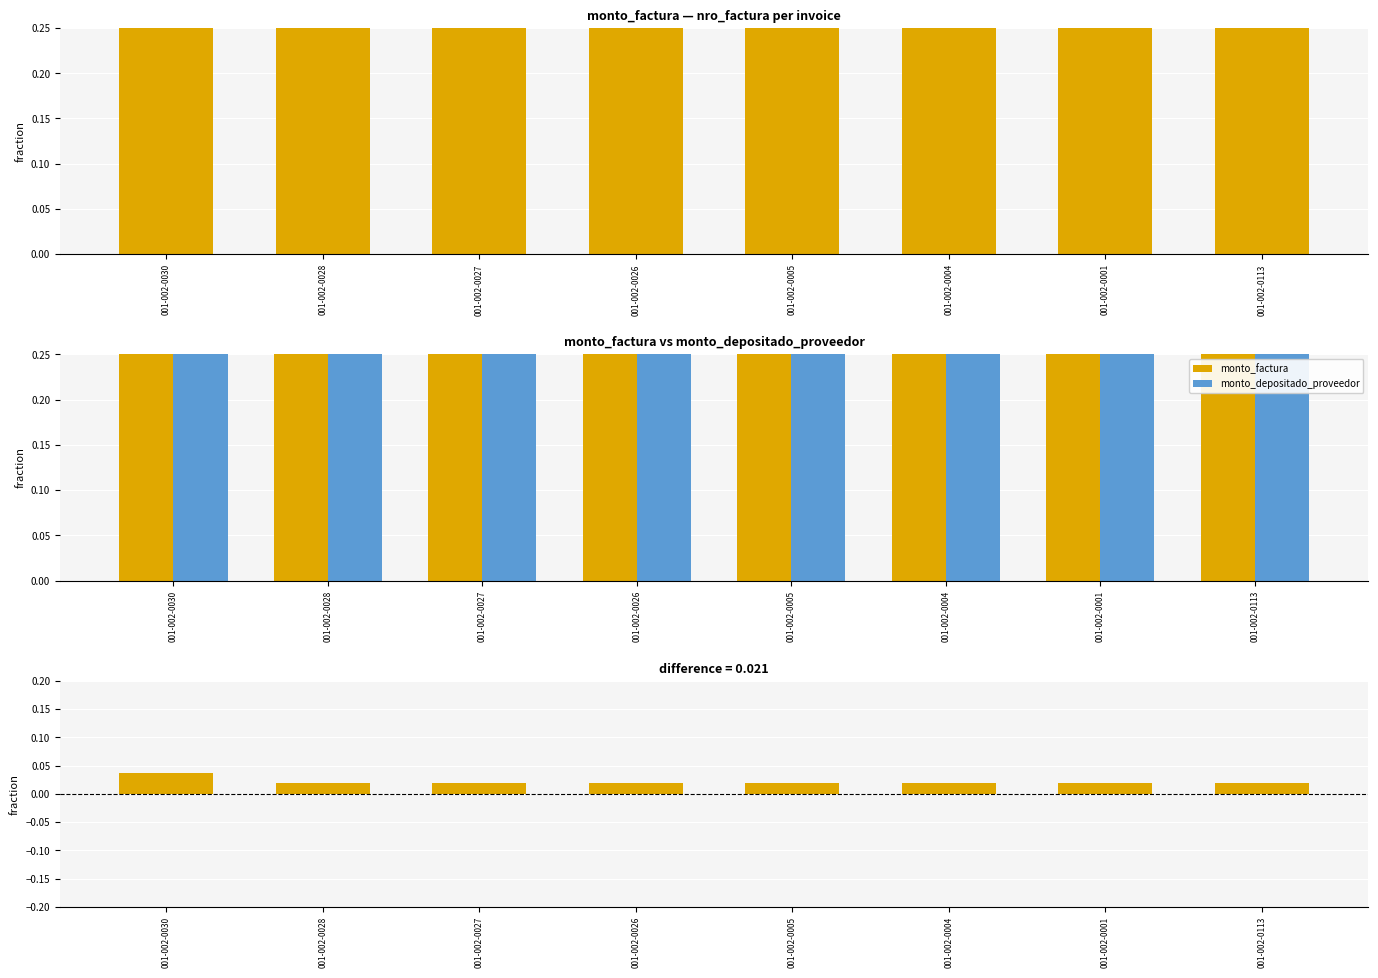

What is the sum of the monto_factura values at 001-002-0027 and 001-002-0001?

1.0